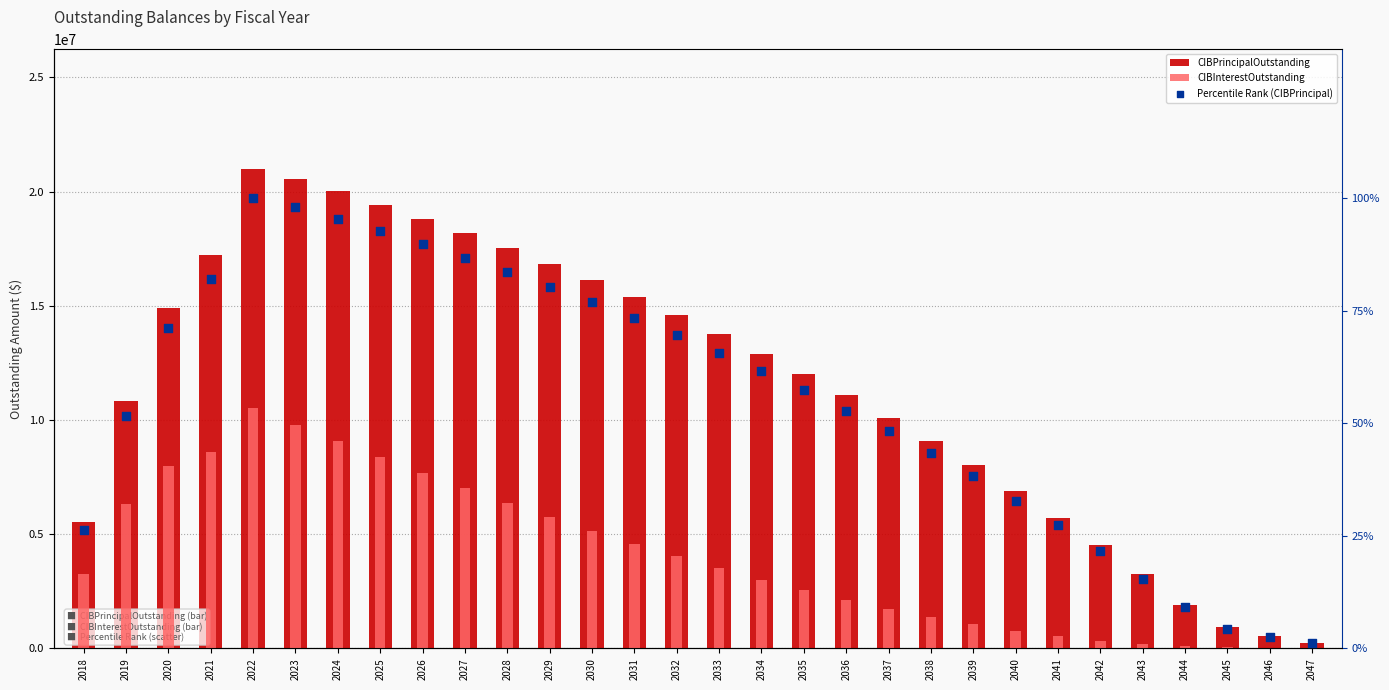

At which category is the sum across all series the highest?

2022